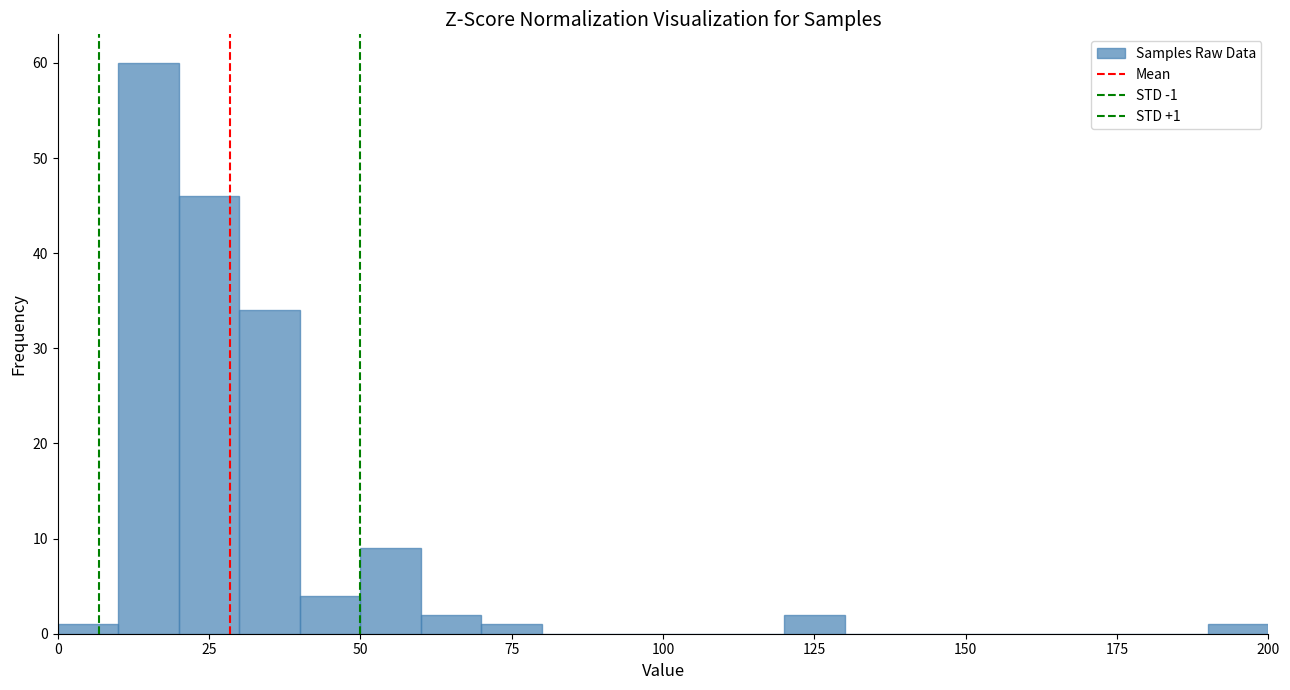

Read against the x-axis, roughly where is the centre of the tallest bar?

15